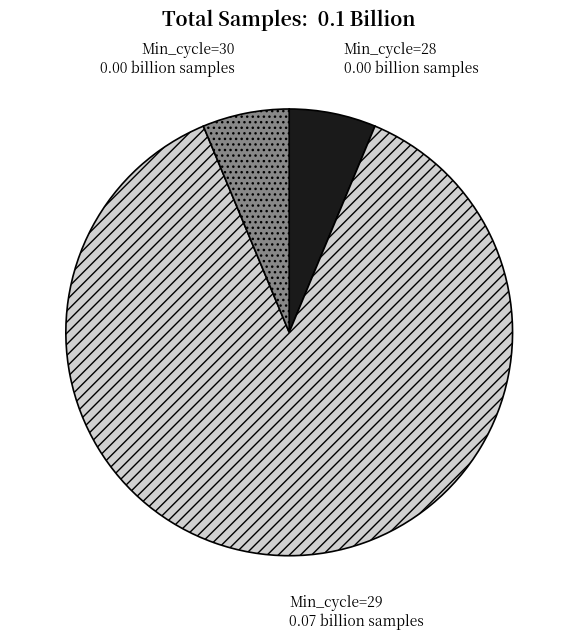

Combined, do Min_cycle=28 and Min_cycle=30 account for over 50%?

No